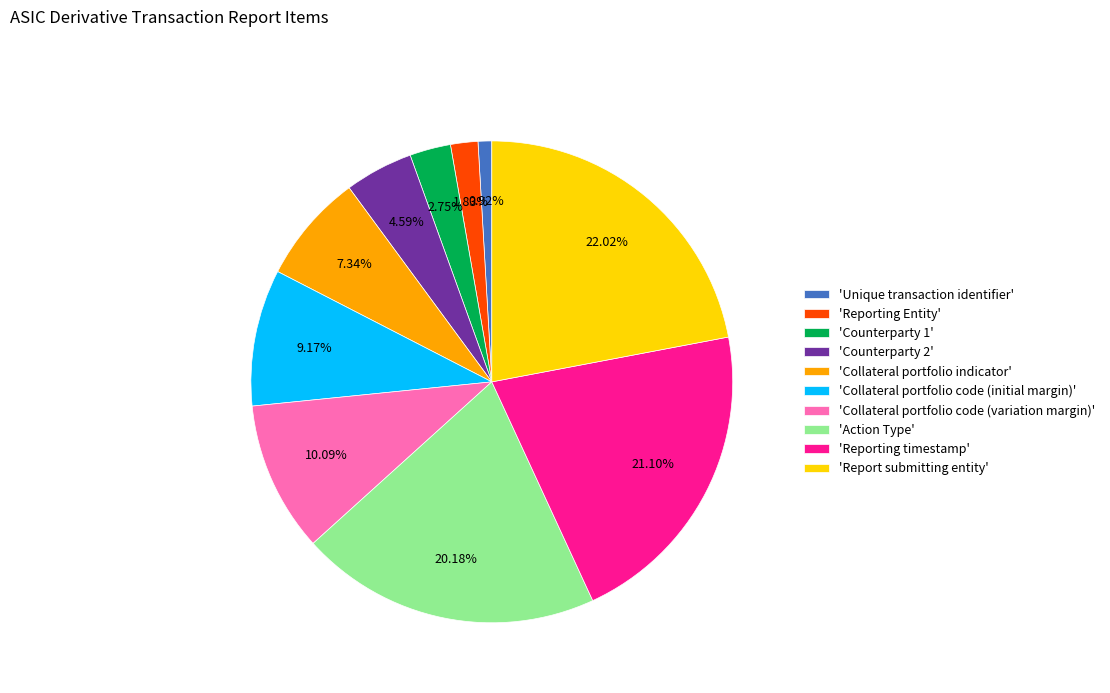

Which has a higher value, 'Reporting timestamp' or 'Collateral portfolio code (initial margin)'?

'Reporting timestamp'